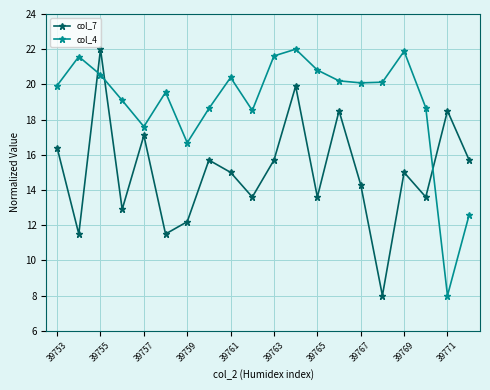

List the series in order of their overall mean, lowest first.

col_7, col_4